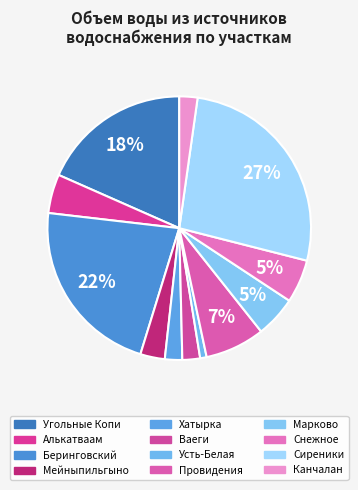

How many segments does this pie chart have?

12